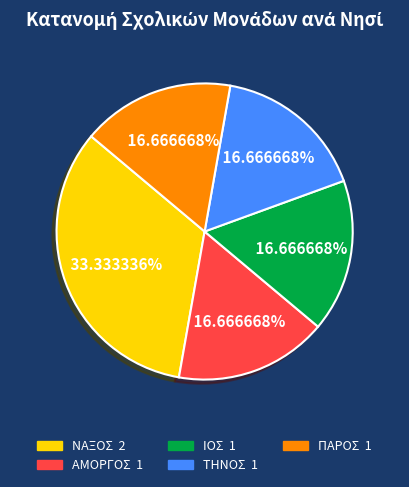

Is there any slice that represents more than half of the pie?

No